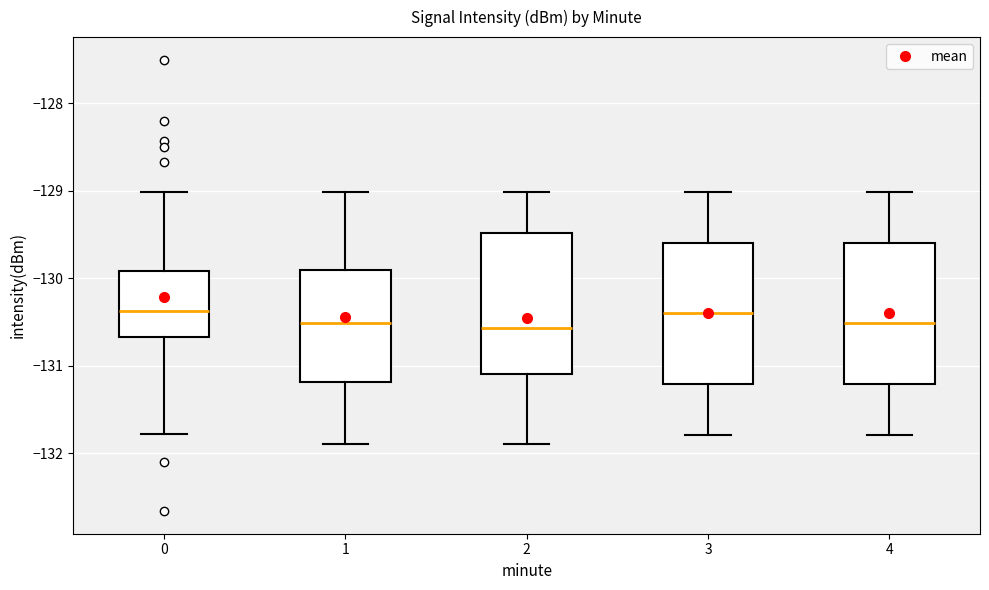

Reading left to right, read every box against the y-axis: the position of its median line, the range the box covers, and the ends of its whiskers. The values are not printed on the chart, so give them approximately, as read against the axis.

0: median -130.4, box -130.7 to -129.9, whiskers -131.8 to -129.0
1: median -130.5, box -131.2 to -129.9, whiskers -131.9 to -129.0
2: median -130.6, box -131.1 to -129.5, whiskers -131.9 to -129.0
3: median -130.4, box -131.2 to -129.6, whiskers -131.8 to -129.0
4: median -130.5, box -131.2 to -129.6, whiskers -131.8 to -129.0